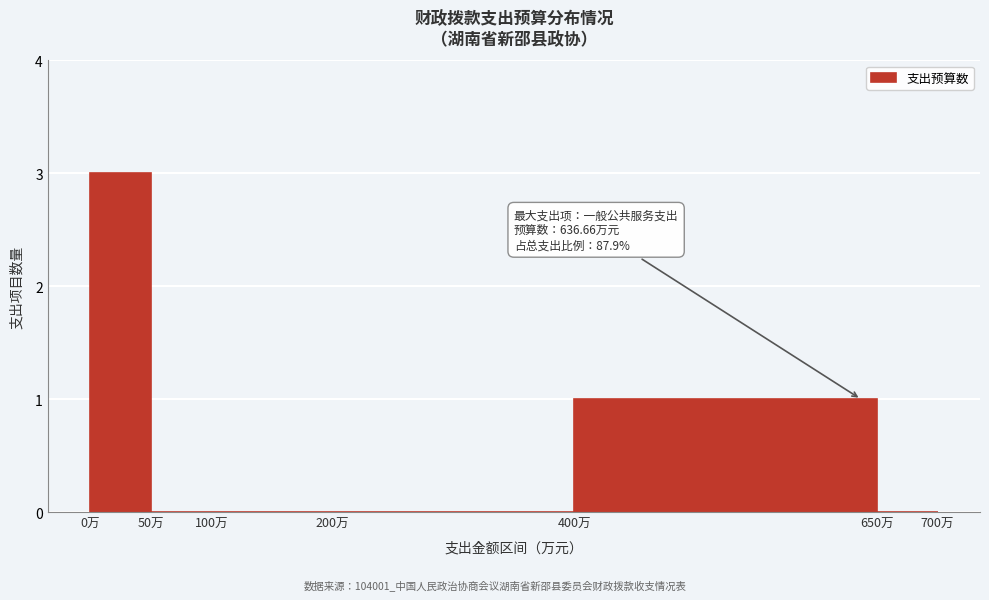

Over which range of the x-axis is the bar tallest?

0 to 50